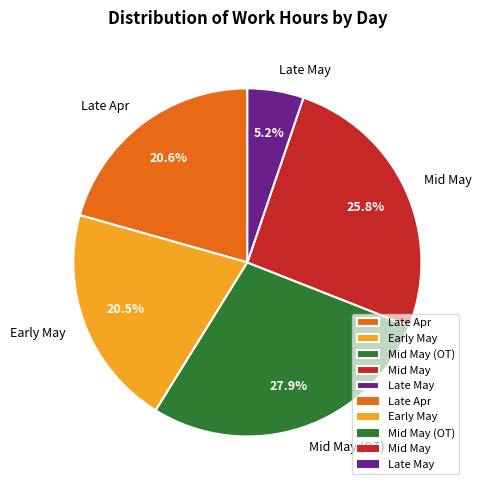

Between Mid May and Late Apr, which is larger?

Mid May